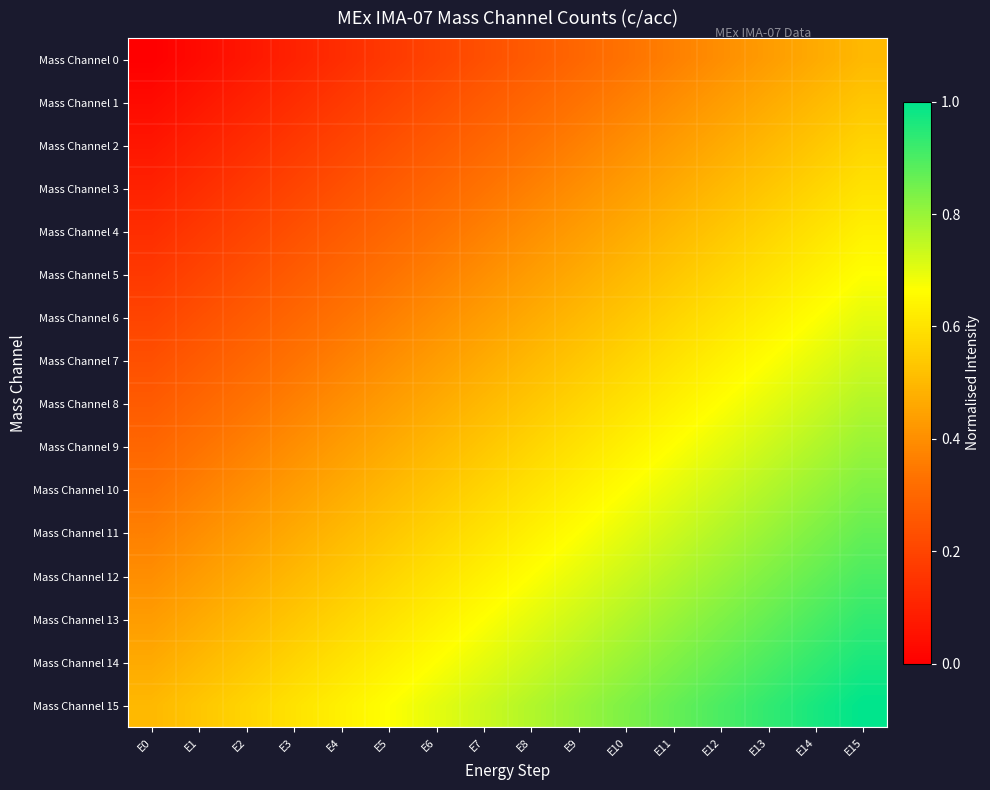

Which series has the largest total across all categories?

Mass Channel 15